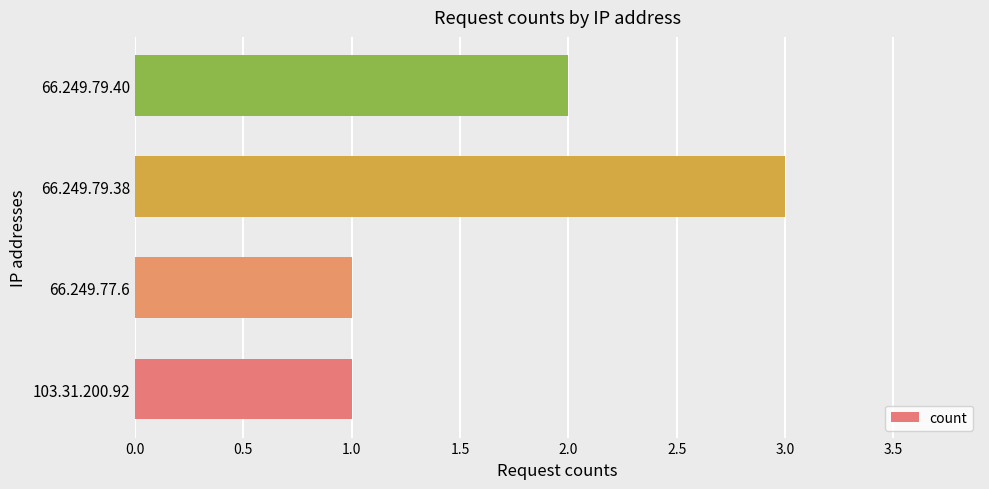

Reading top to bottom, extract all data points from this chart.

66.249.79.40=2	66.249.79.38=3	66.249.77.6=1	103.31.200.92=1